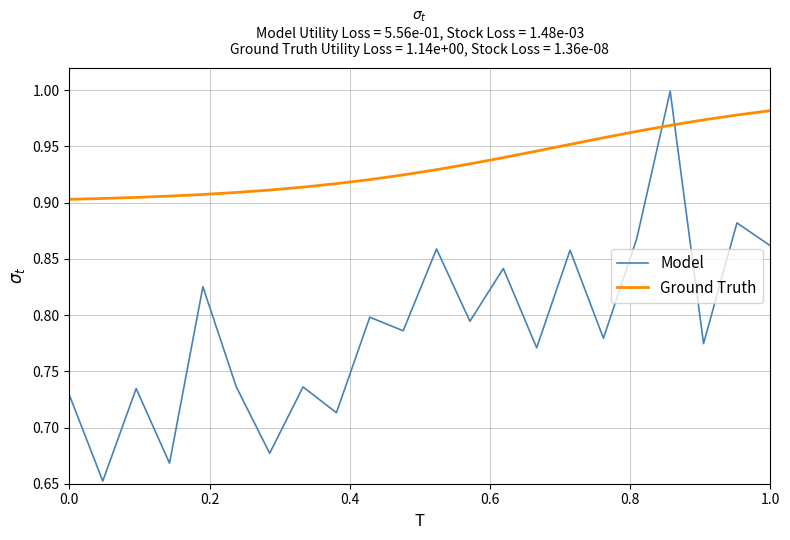

Which series has the largest range (max minus min)?

Model